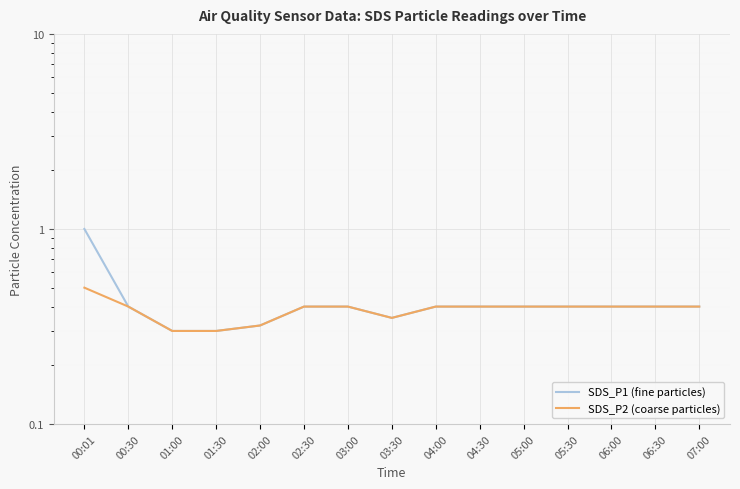

Does the chart display data point markers on the line(s)?

No